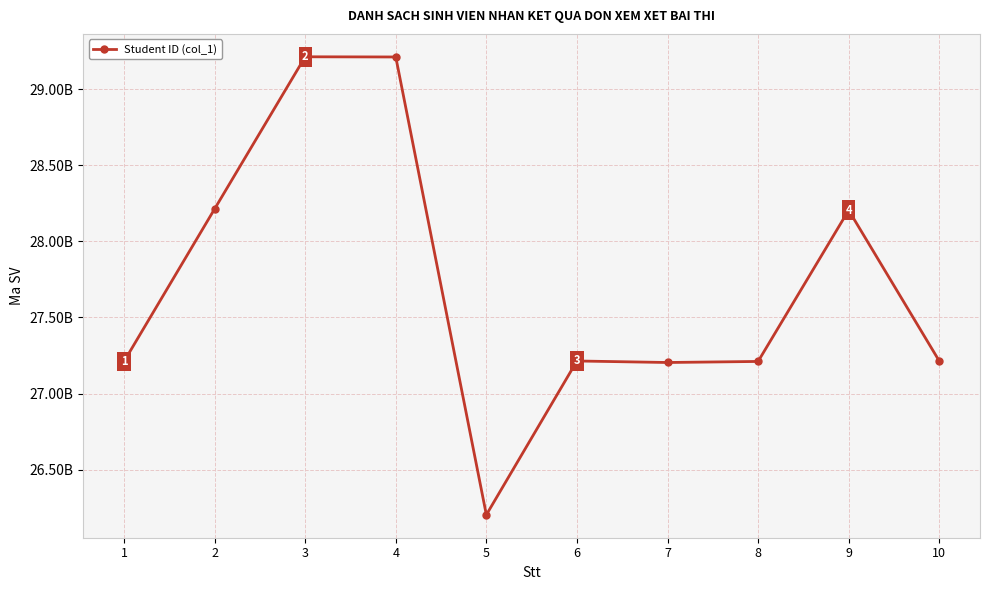

At which label does the data first exceed 27214333834?

2